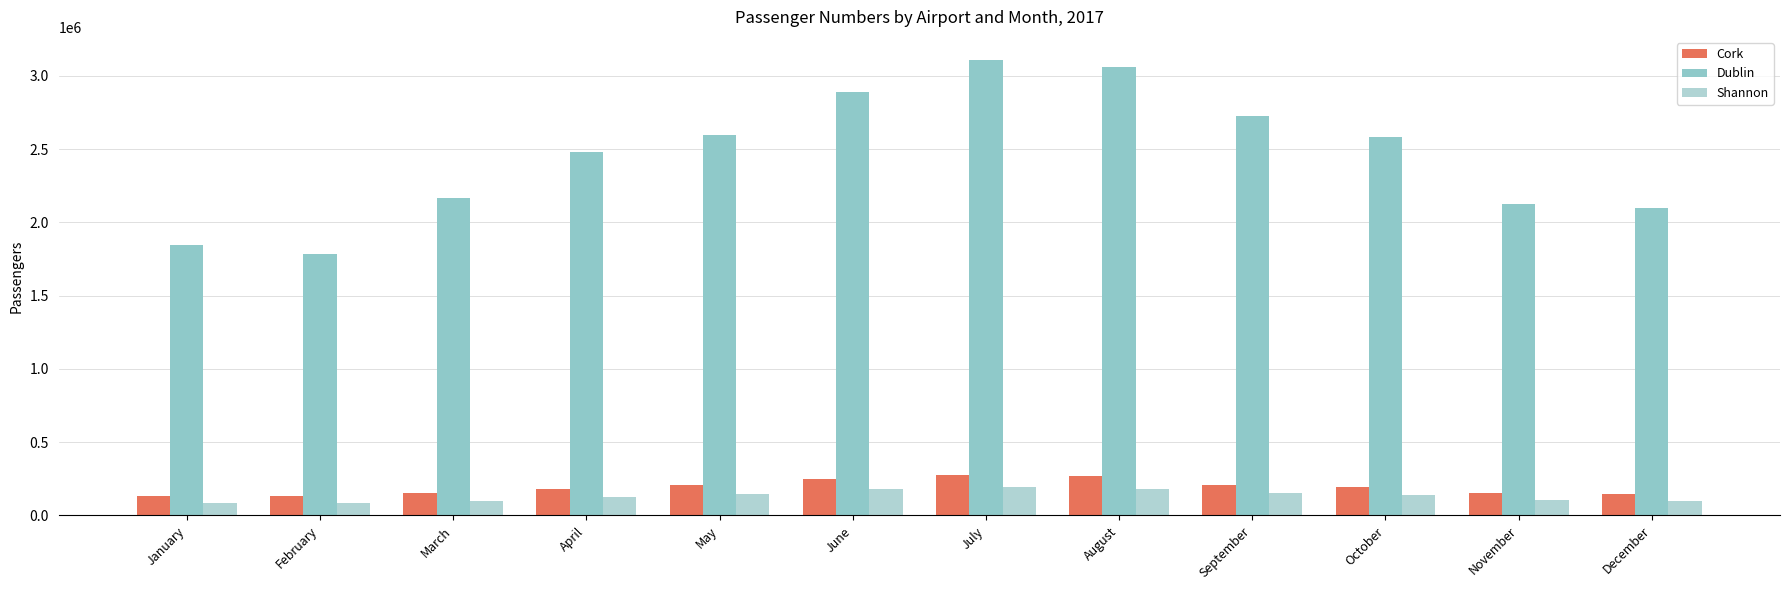

What are all the series names shown in the legend?

Cork, Dublin, Shannon